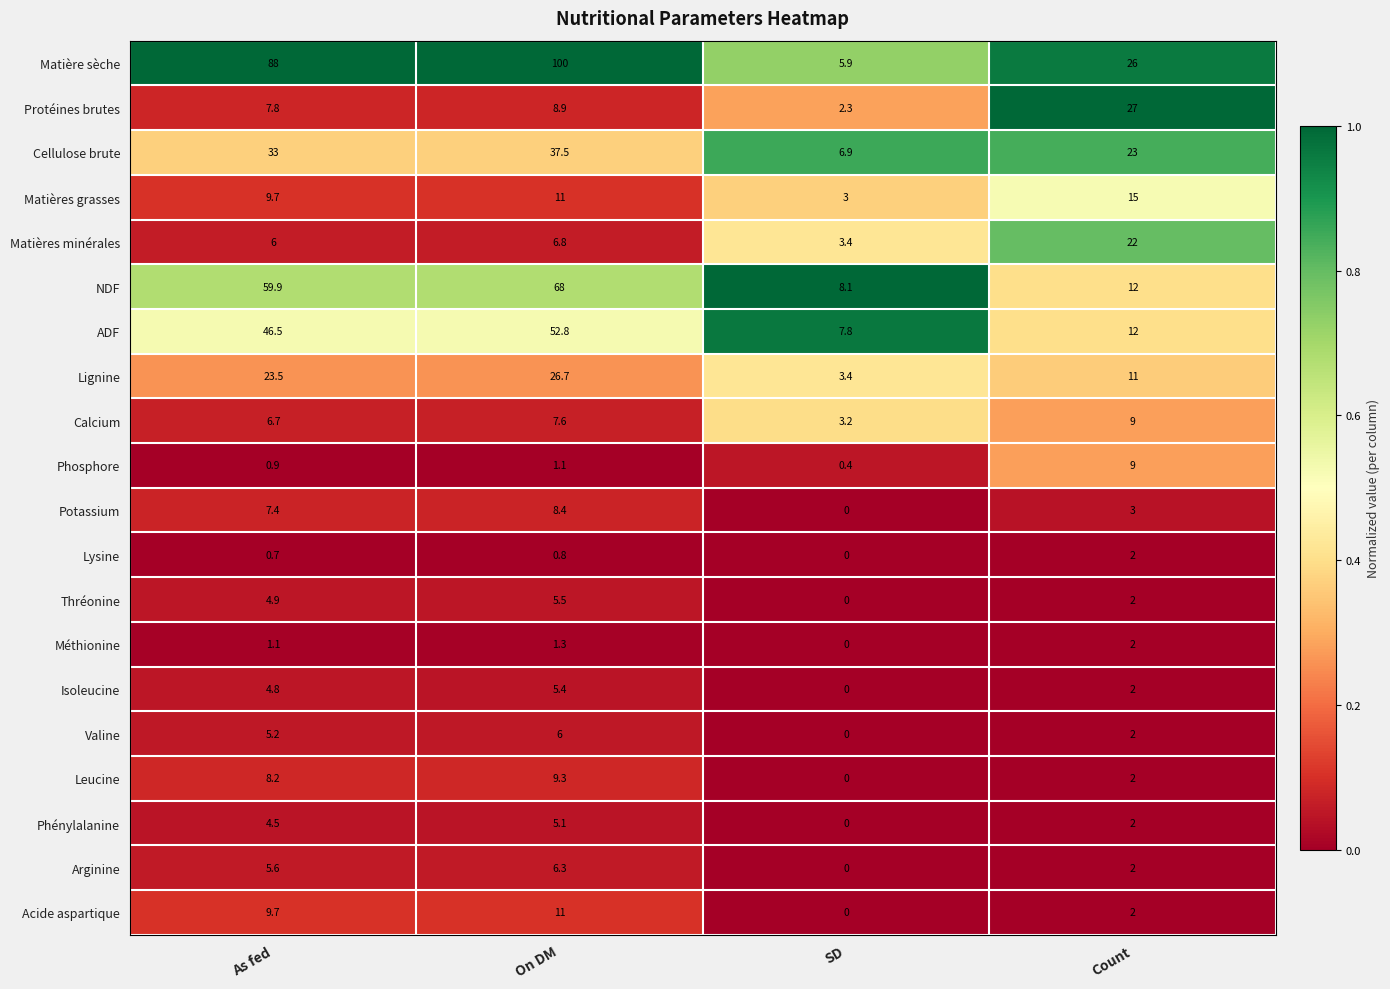

What is the difference between the Matières grasses values at SD and As fed?

6.7